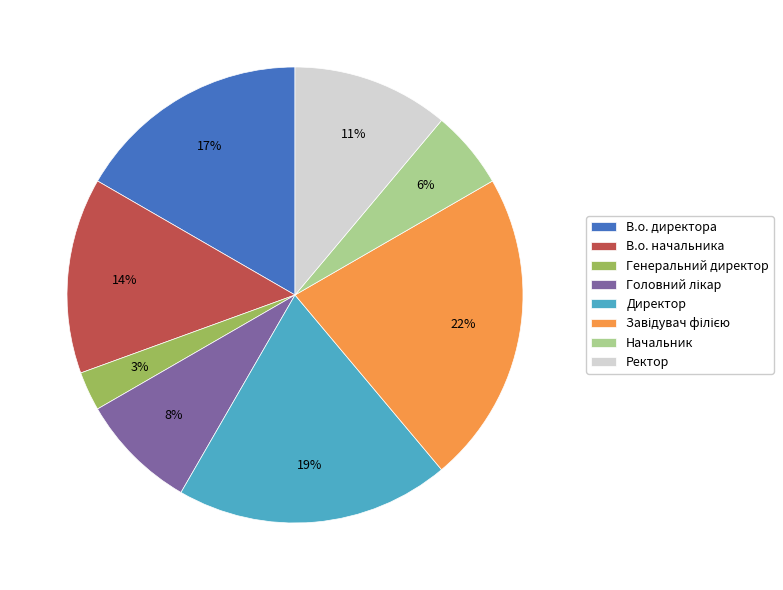

Combined, do Ректор and В.о. начальника account for over 50%?

No